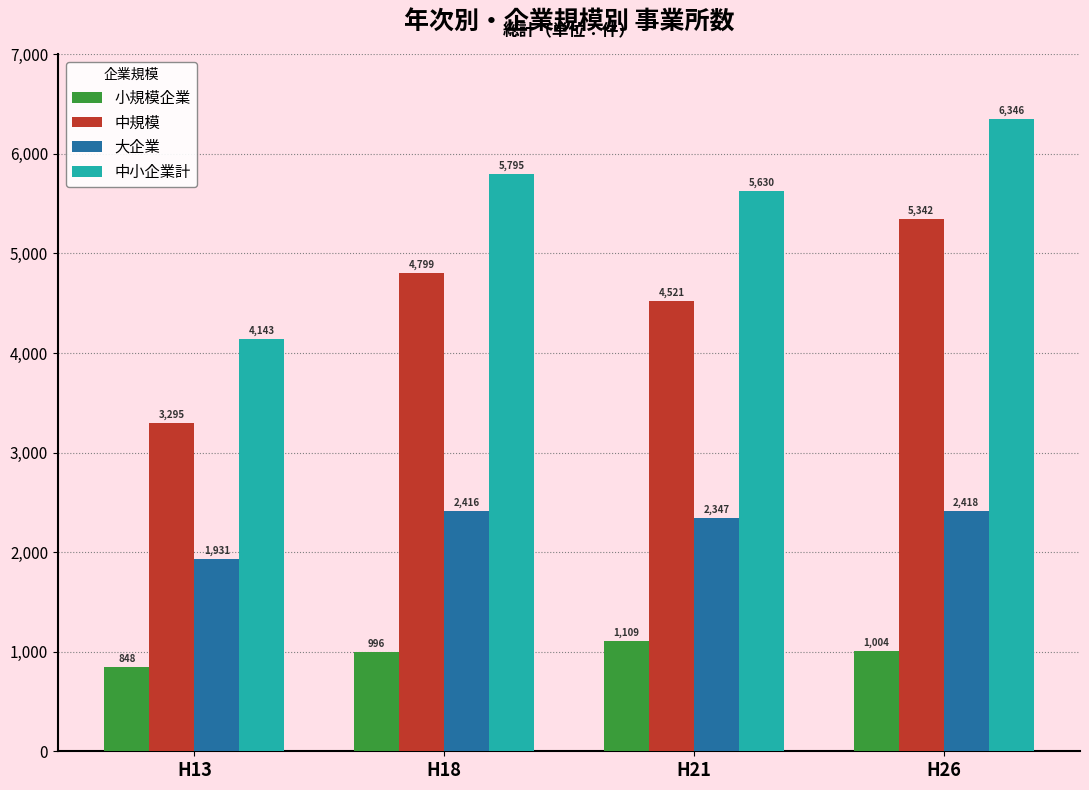

Reading left to right, what are all the values shown in this chart?

小規模企業: 848	996	1109	1004
中規模: 3295	4799	4521	5342
大企業: 1931	2416	2347	2418
中小企業計: 4143	5795	5630	6346